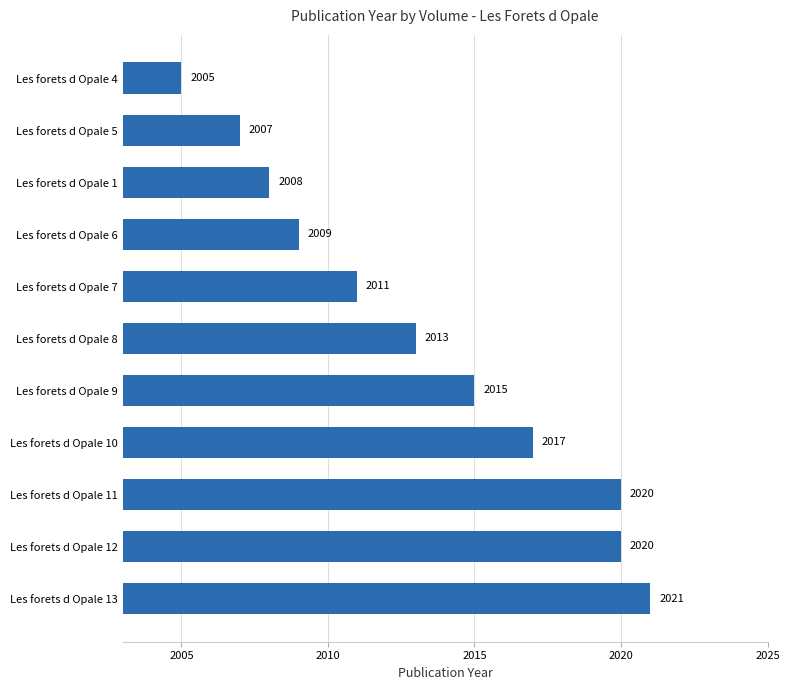

Does the chart contain stacked bars?

No